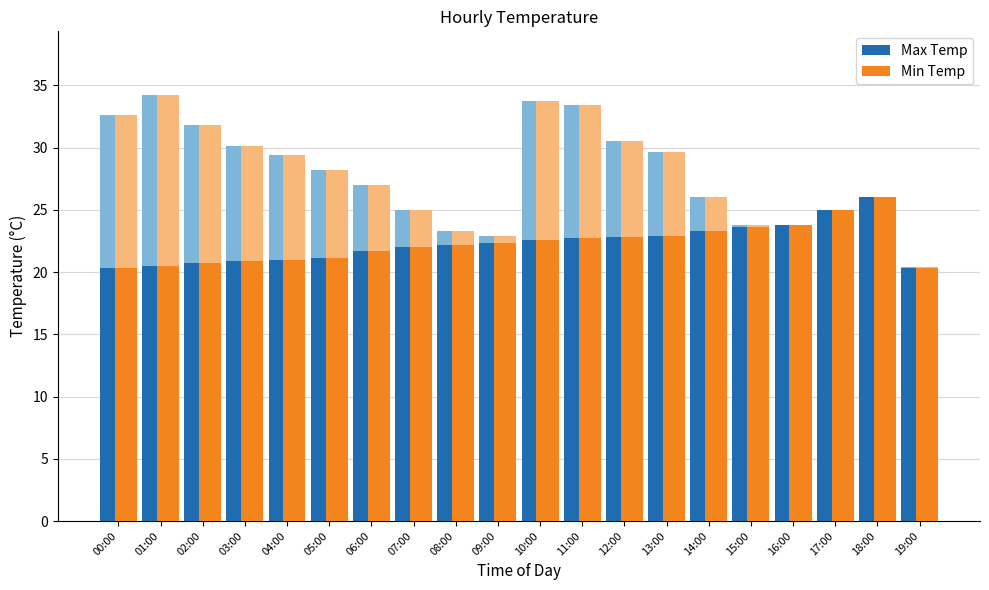

What is the difference between the highest and lowest values at 14:00?

2.7